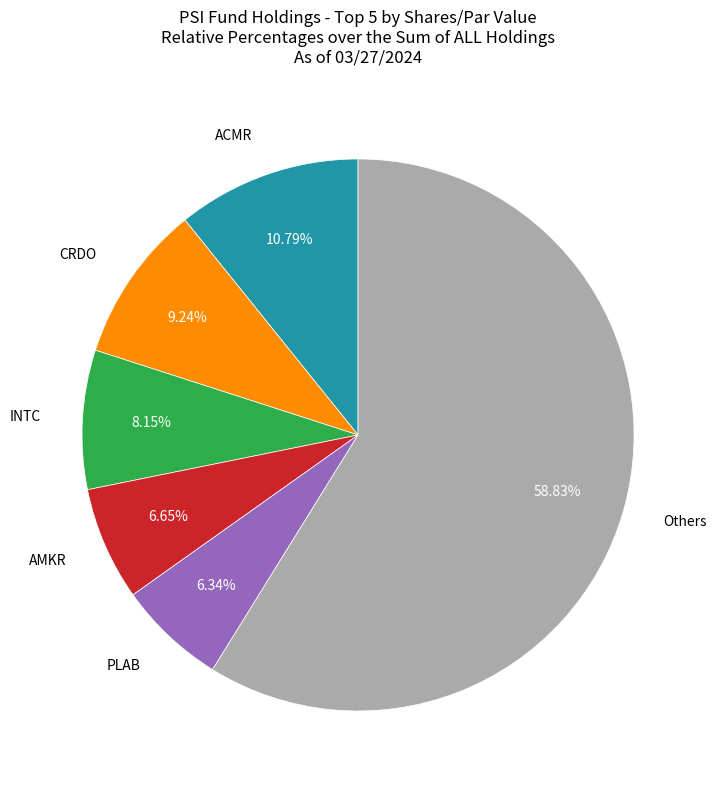

Count the number of slices in the pie.

6